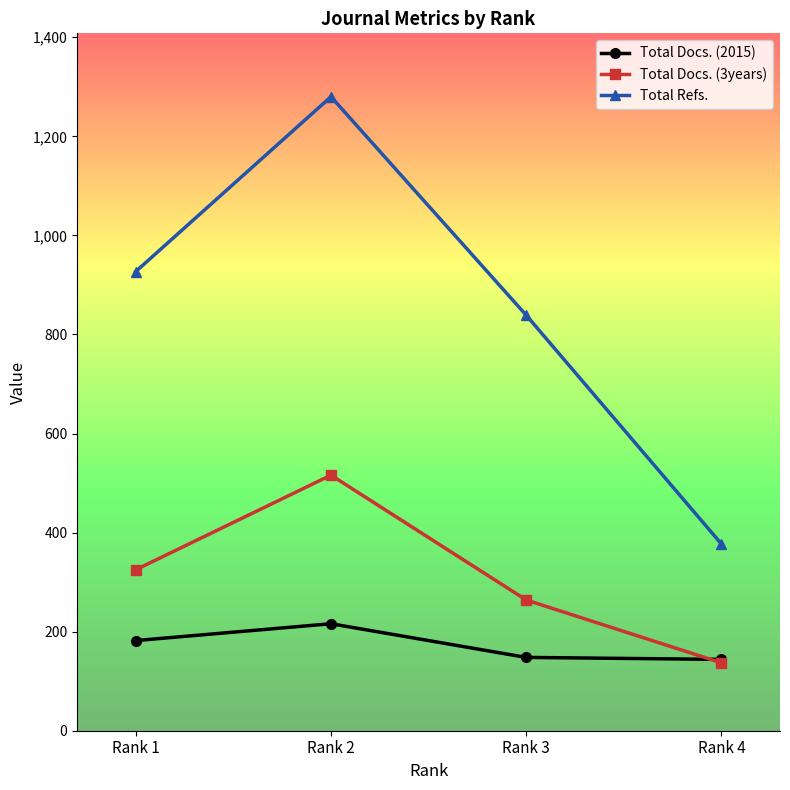

Read the Total Docs. (3years) value at Rank 2, to the nearest 10.

520